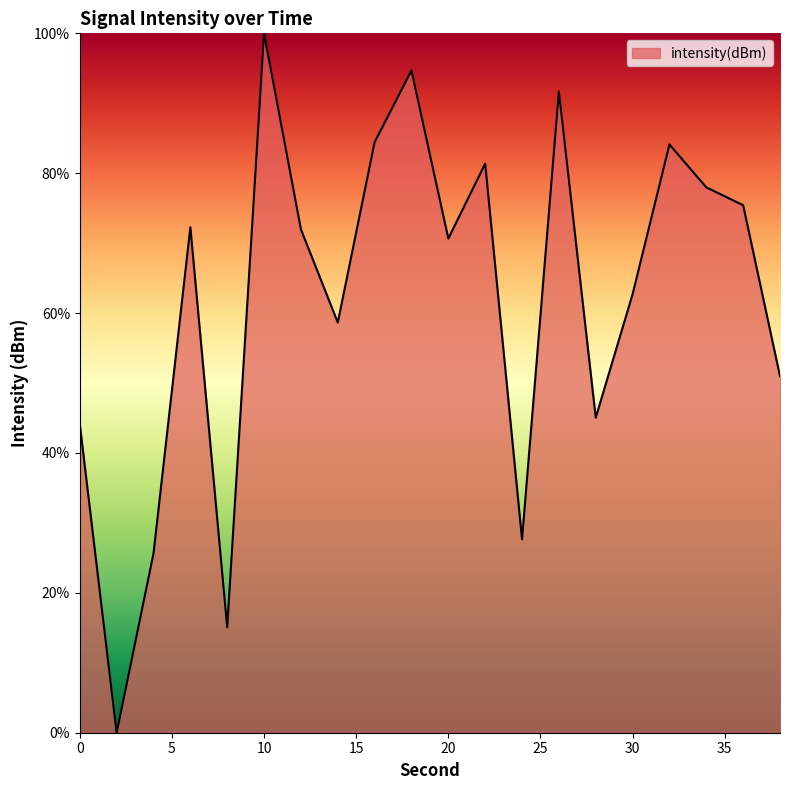

What is the greatest value displayed?

100.0